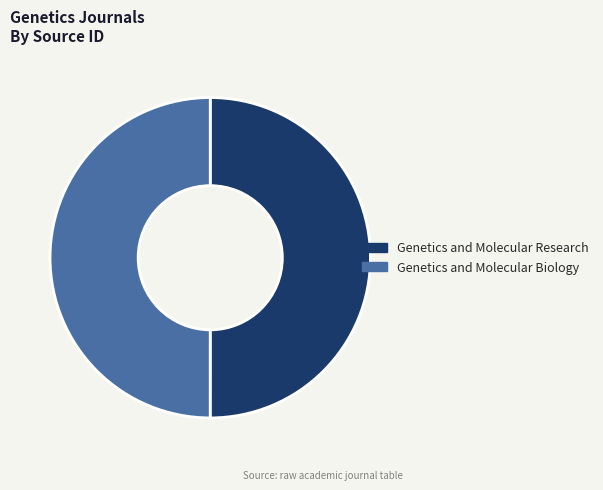

Combined, do Genetics and Molecular Biology and Genetics and Molecular Research account for over 50%?

Yes